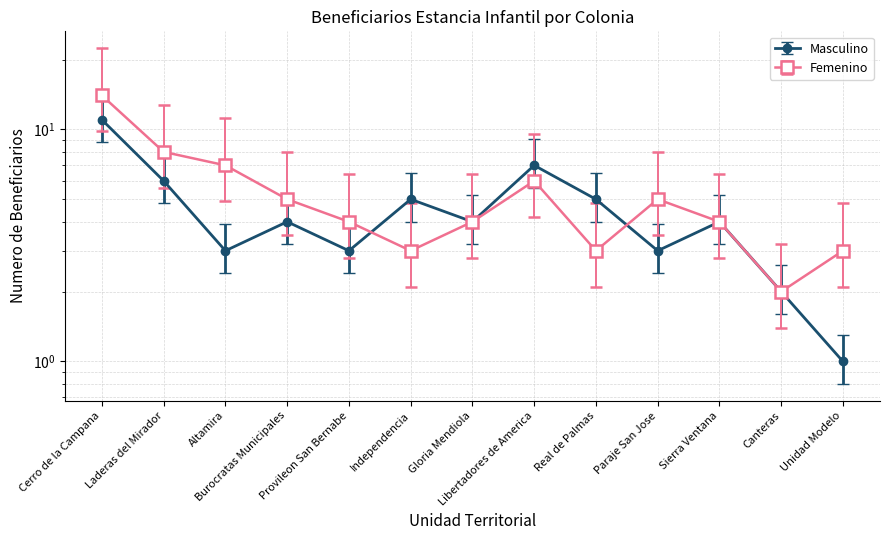

Reading left to right, extract all data points from this chart.

Femenino: Cerro de la Campana=22.4	Laderas del Mirador=12.8	Altamira=11.2	Burocratas Municipales=8.0	Provileon San Bernabe=6.4	Independencia=4.8	Gloria Mendiola=6.4	Libertadores de America=9.6	Real de Palmas=4.8	Paraje San Jose=8.0	Sierra Ventana=6.4	Canteras=3.2	Unidad Modelo=4.8
Masculino: Cerro de la Campana=8.8	Laderas del Mirador=4.8	Altamira=2.4	Burocratas Municipales=3.2	Provileon San Bernabe=2.4	Independencia=4.0	Gloria Mendiola=3.2	Libertadores de America=5.6	Real de Palmas=4.0	Paraje San Jose=2.4	Sierra Ventana=3.2	Canteras=1.6	Unidad Modelo=0.8